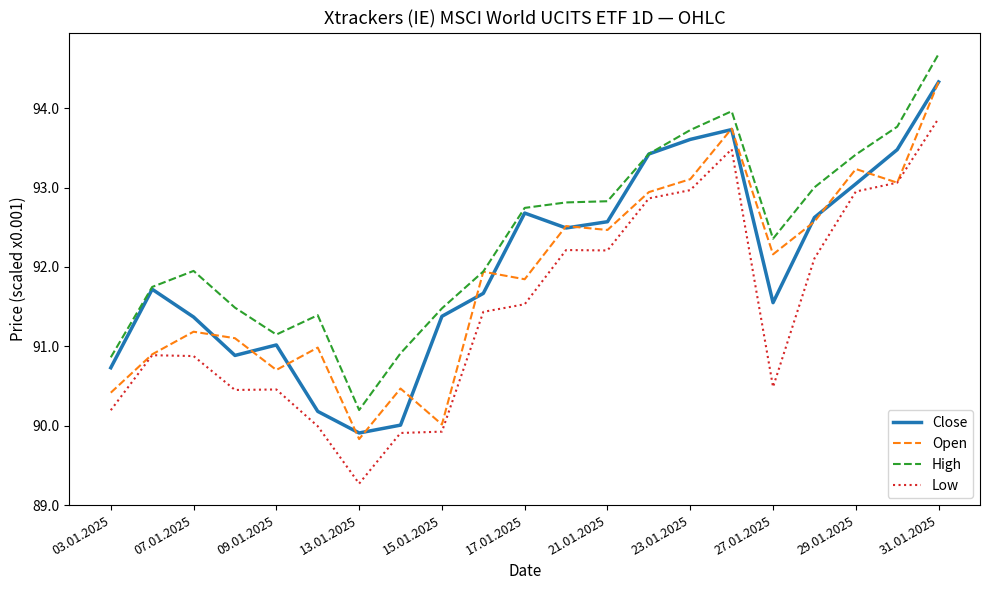

What is the minimum value for Close?

89.9